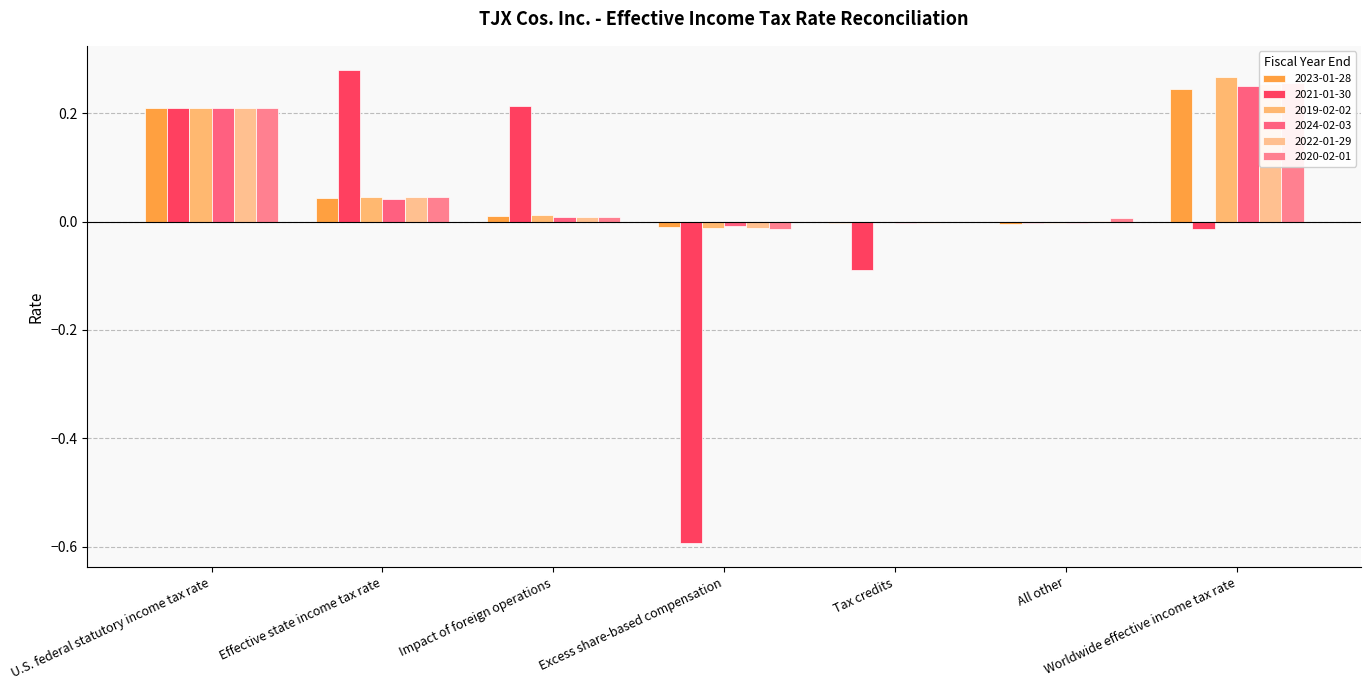

What is the maximum value shown in the chart?

0.3